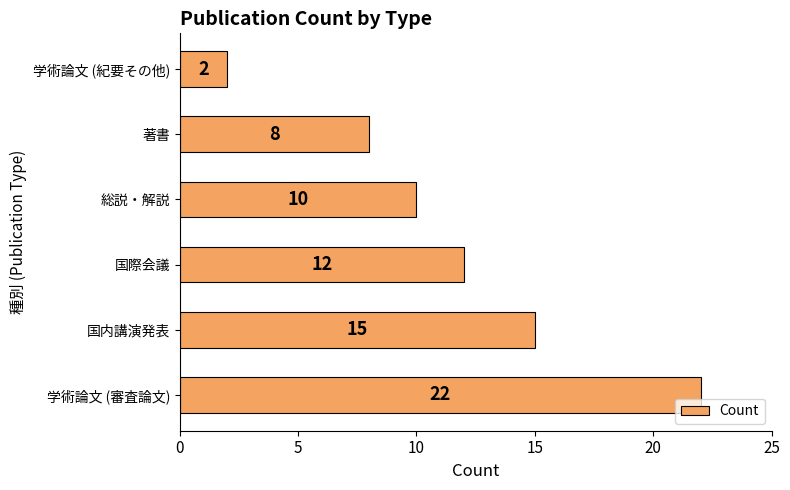

Which category has the lowest value across all series?

学術論文 (紀要その他)